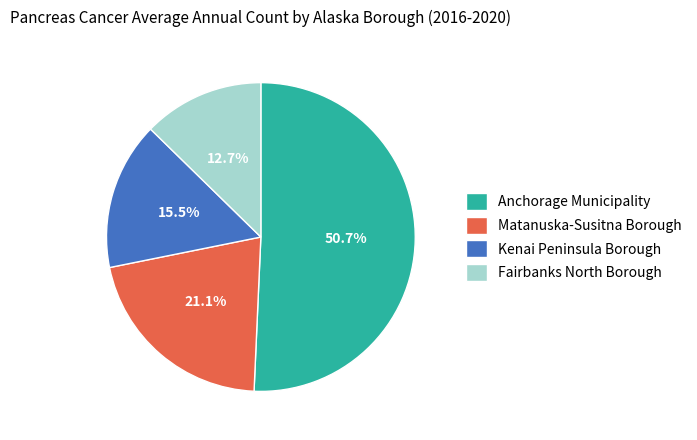

To the nearest percent, what is the difference between the Kenai Peninsula Borough and Matanuska-Susitna Borough slice percentages?

6%